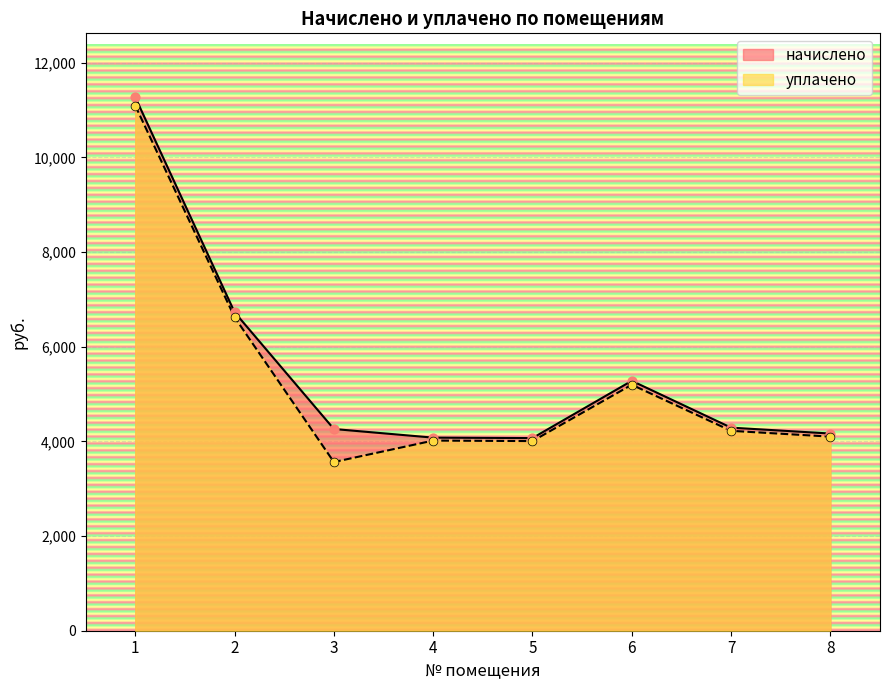

Which series has the largest total across all categories?

начислено